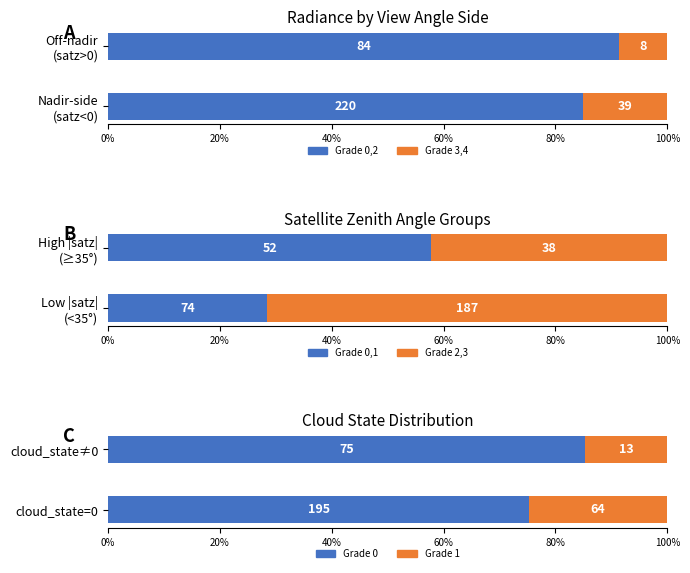

What position from the left is 20%?

2